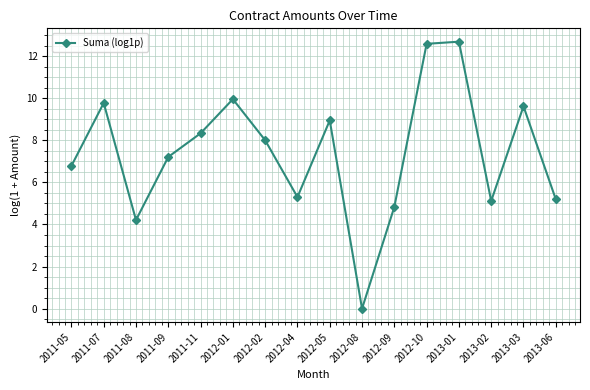

What is the label of the 2nd point from the left?

2011-07